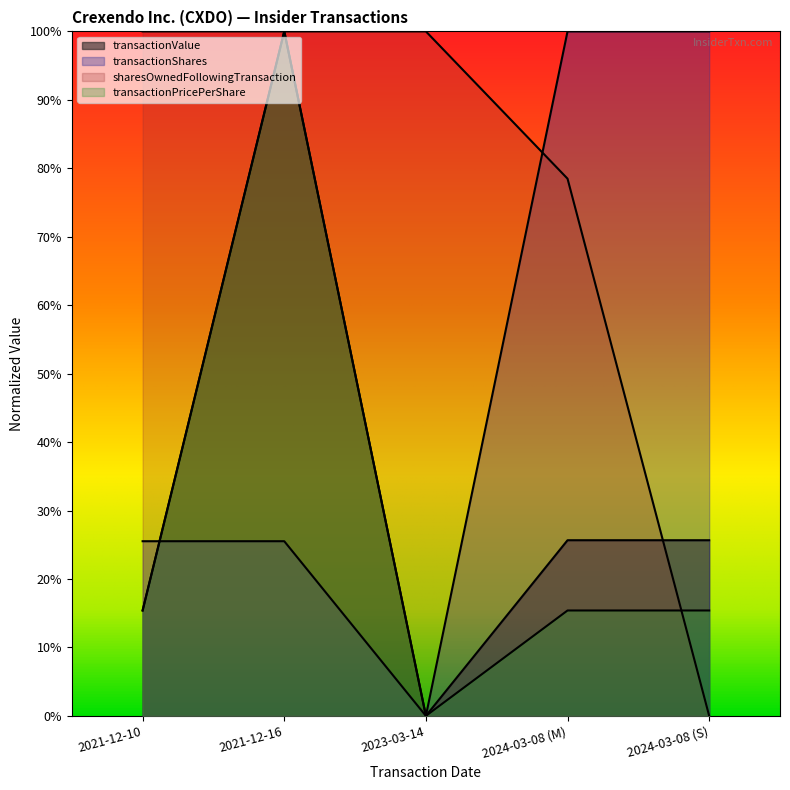

What is the difference between the transactionValue values at 2021-12-16 and 2024-03-08 (M)?

0.7